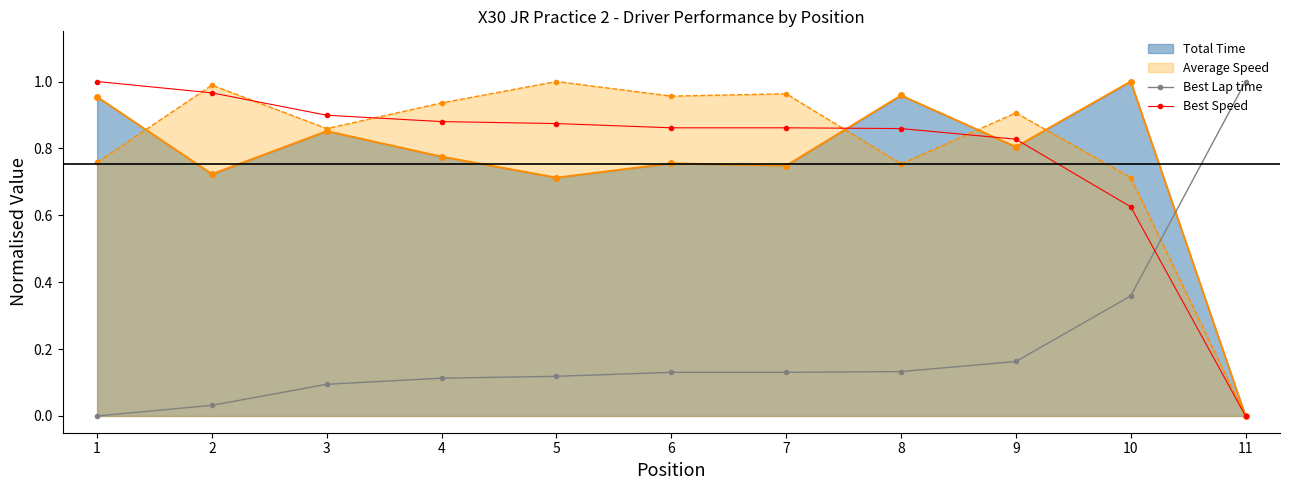

Is the value of Best Speed at 10 greater than the value of Best Lap time at 5?

Yes